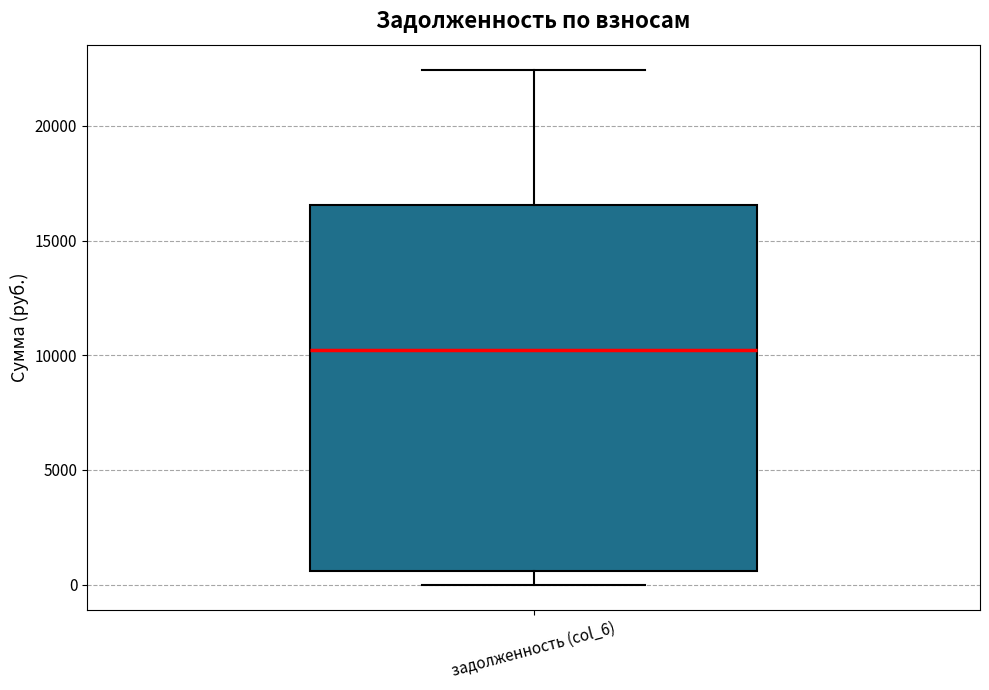

Read this box plot against the y-axis: the position of the median line, the range covered by the box, and the ends of both whiskers. The values are not printed on the chart, so give them approximately, as read against the axis.

median 10000, box 500 to 16500, whiskers 0 to 22500